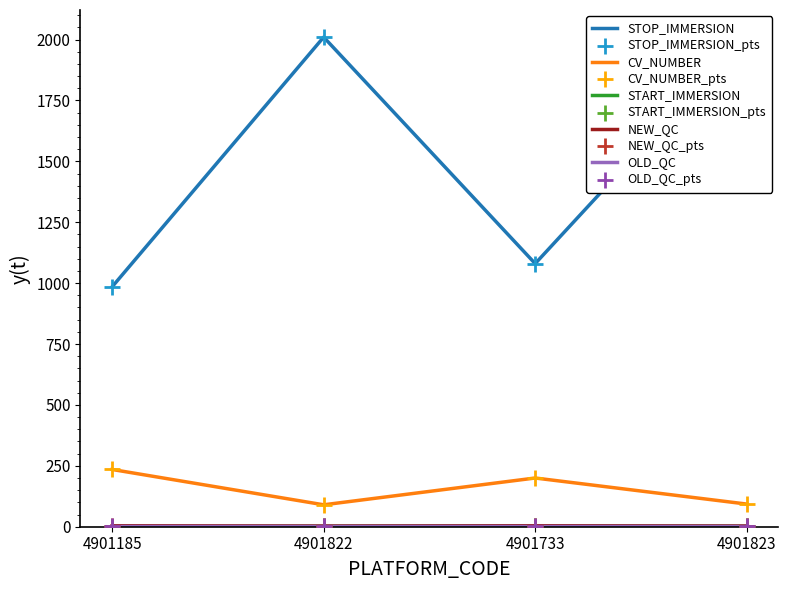

Which series reaches the minimum Y coordinate?

START_IMMERSION